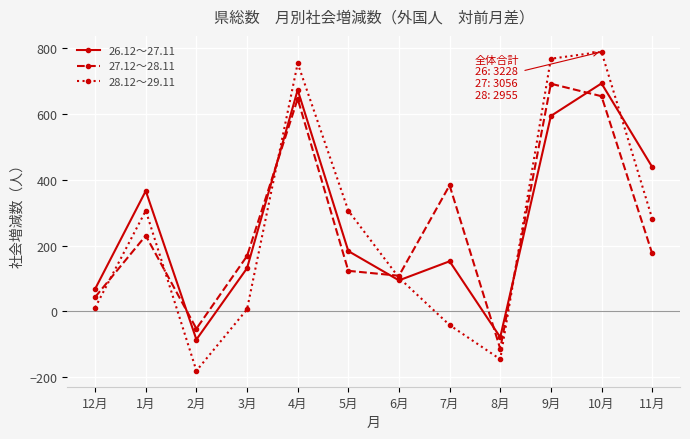

How many interior local valleys does the 27.12～28.11 series have?

3